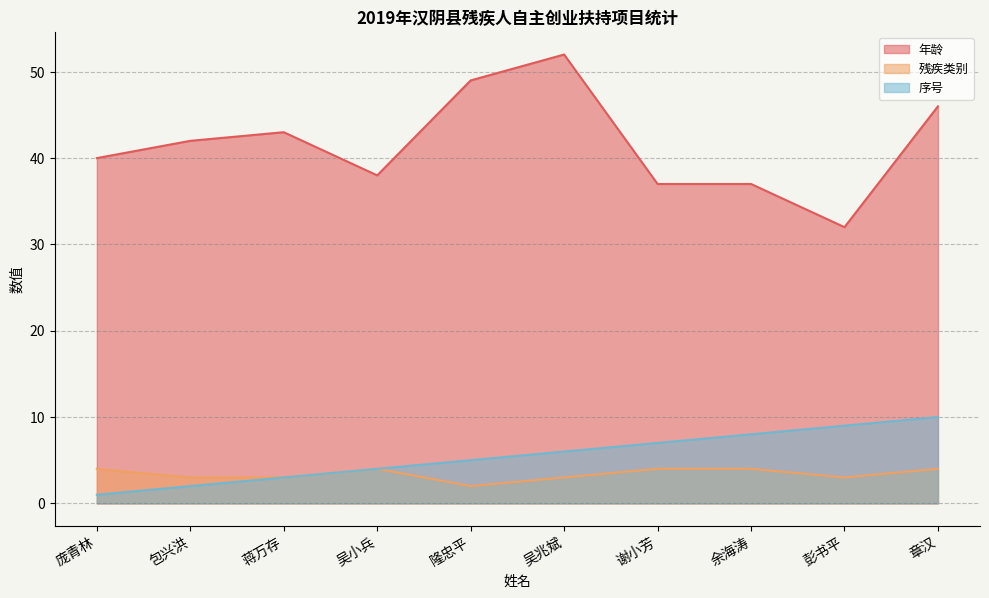

What are all the series names shown in the legend?

年龄, 残疾类别, 序号